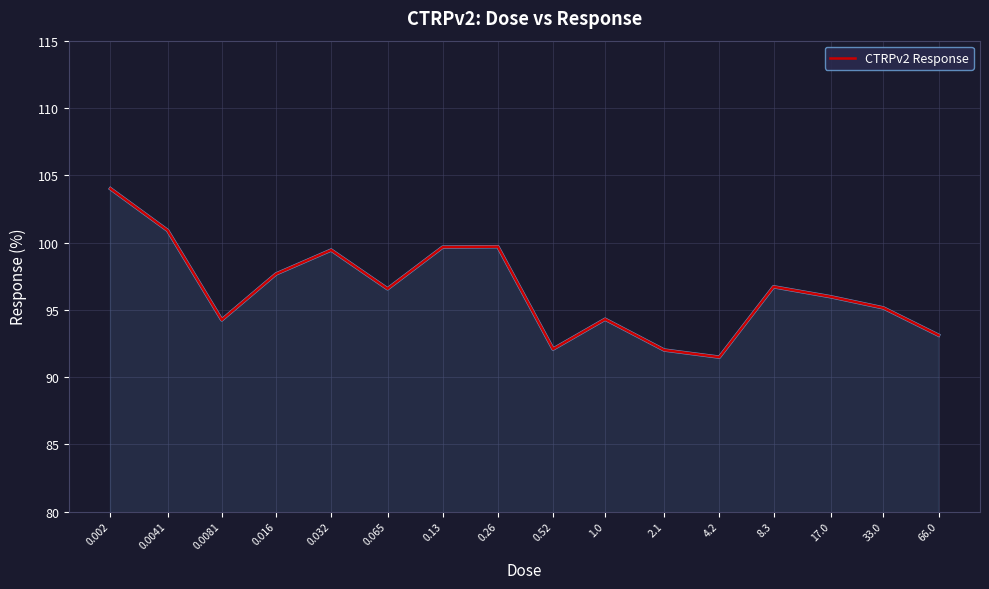

What is the difference between the maximum and minimum values?

12.5